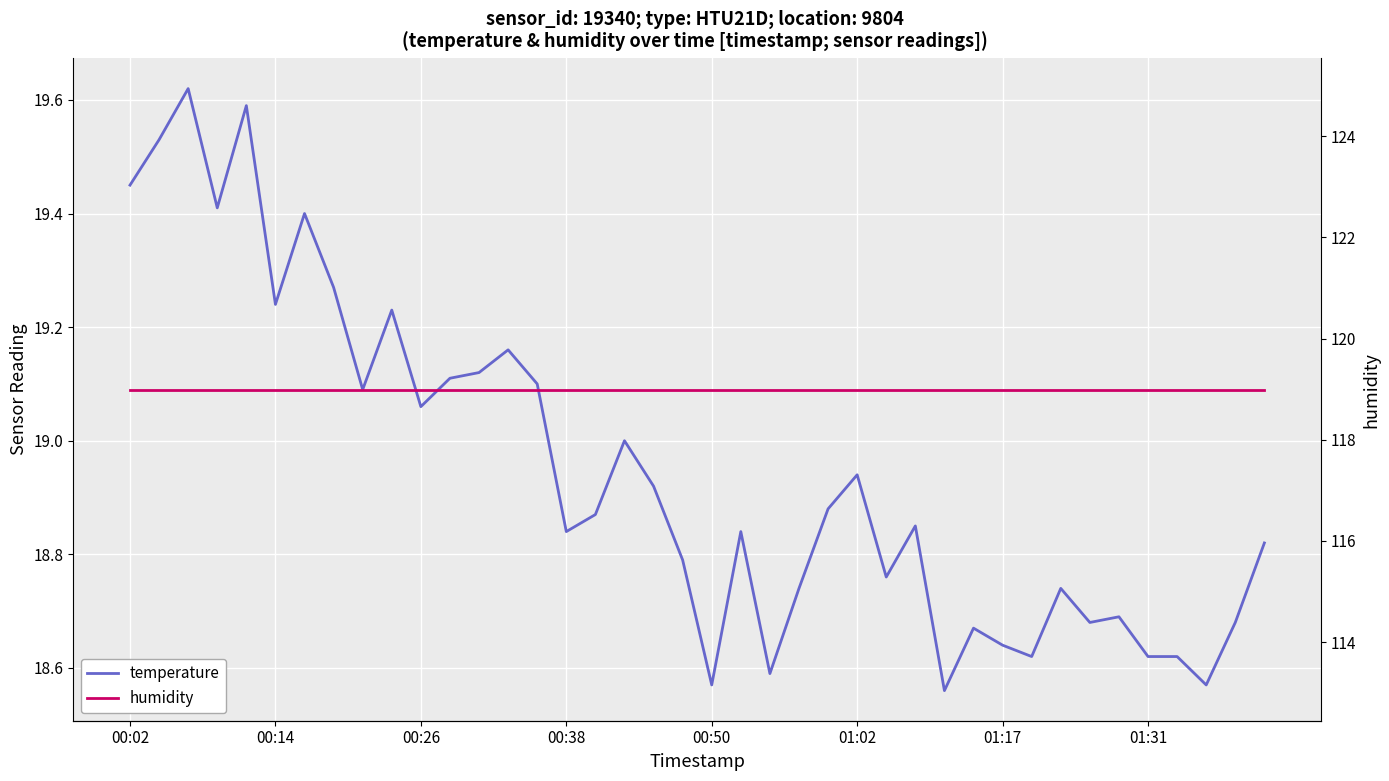

What is the minimum value shown in the chart?

18.6